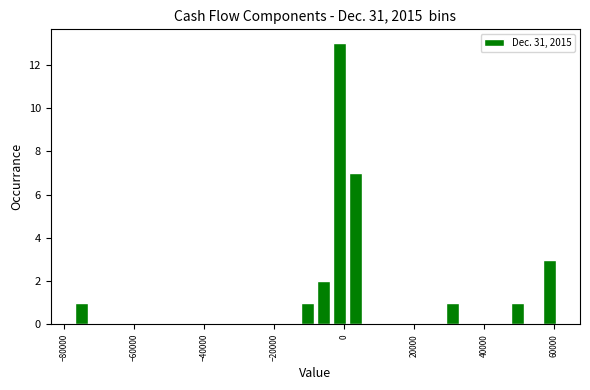

Read against the x-axis, roughly where is the centre of the tallest bar?

-2000